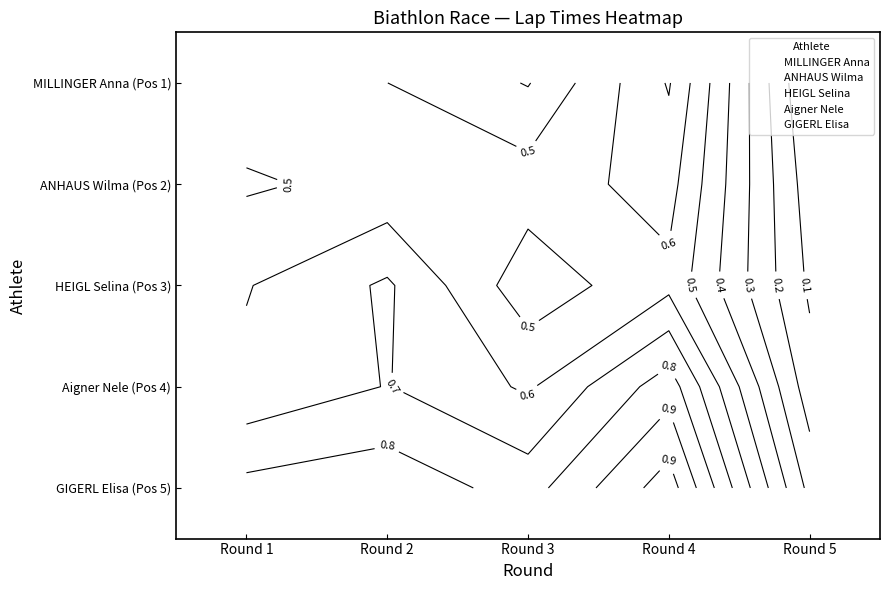

How many data points does each series have?

5